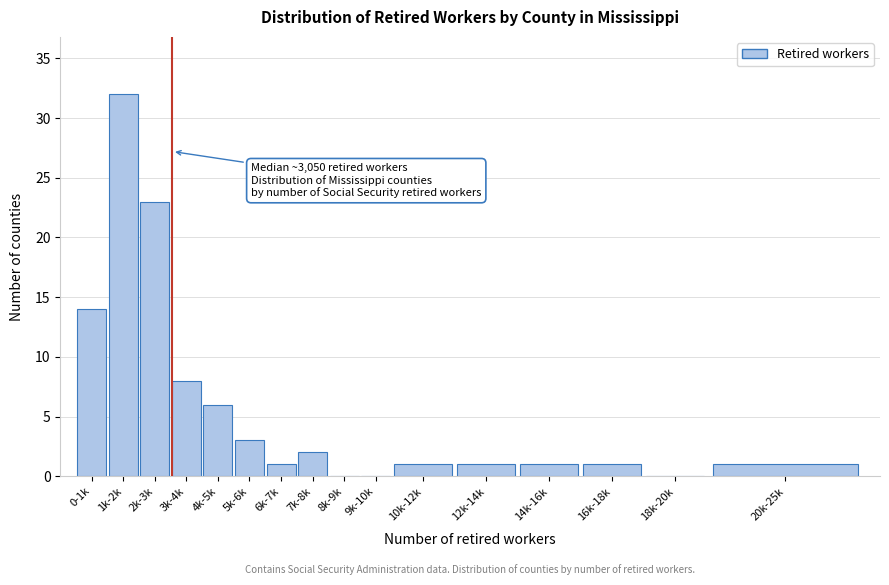

Reading left to right, transcribe all the data shown in this chart.

0-1k=14	1k-2k=32	2k-3k=23	3k-4k=8	4k-5k=6	5k-6k=3	6k-7k=1	7k-8k=2	8k-9k=0	9k-10k=0	10k-12k=1	12k-14k=1	14k-16k=1	16k-18k=1	18k-20k=0	20k-25k=1